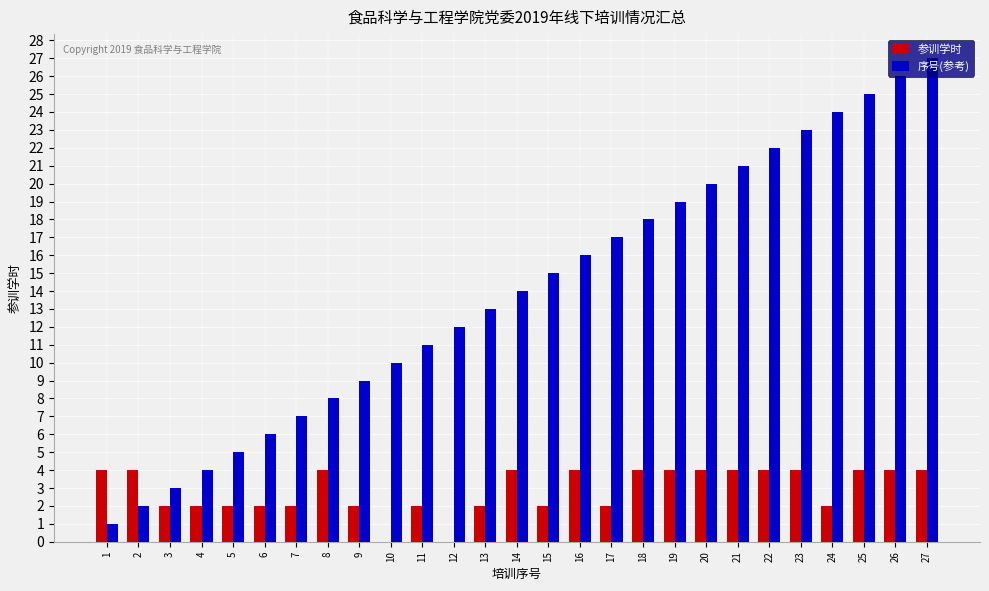

Which label corresponds to the largest value in the chart?

27